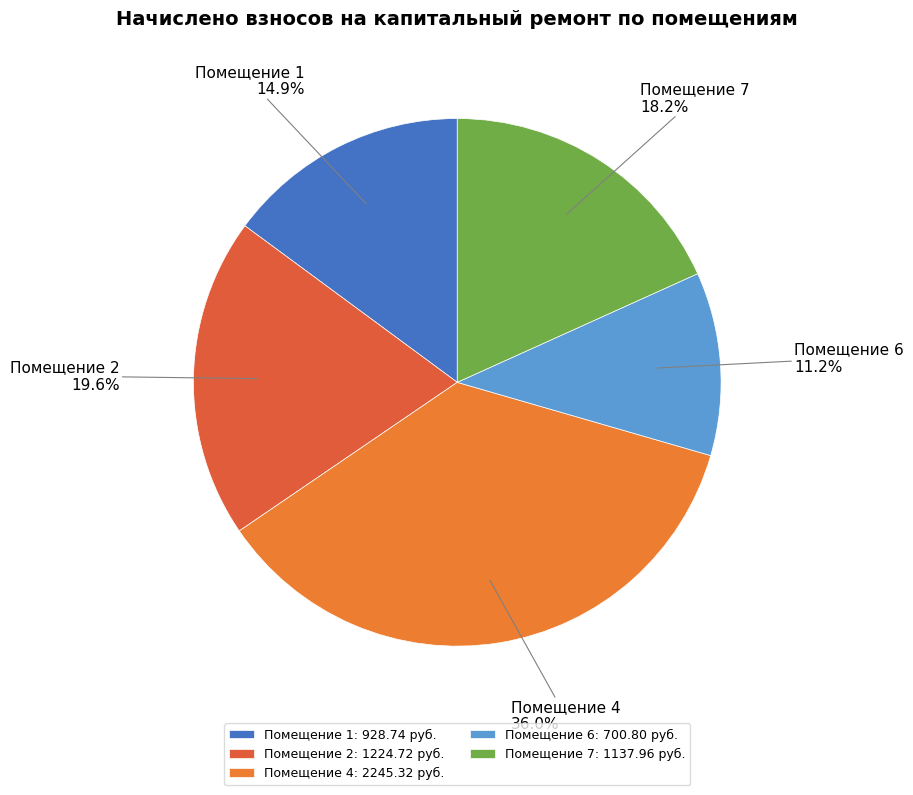

Approximately how many times larger is the value at Помещение 1 compared to Помещение 2?

0.8